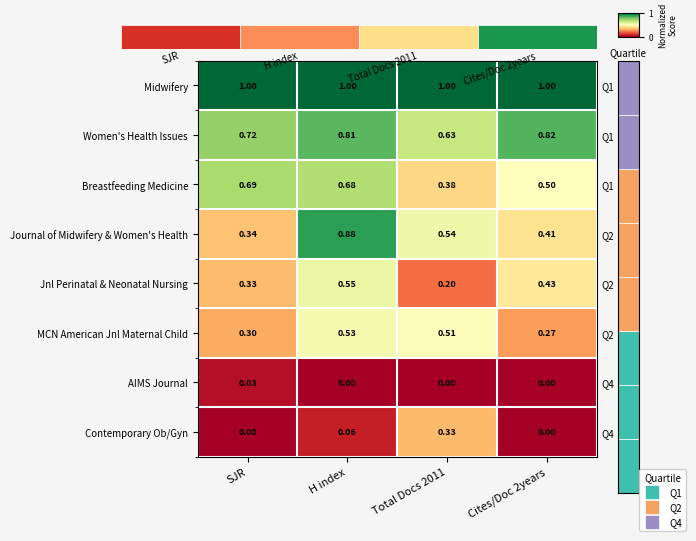

At which category is the sum across all series the highest?

H index